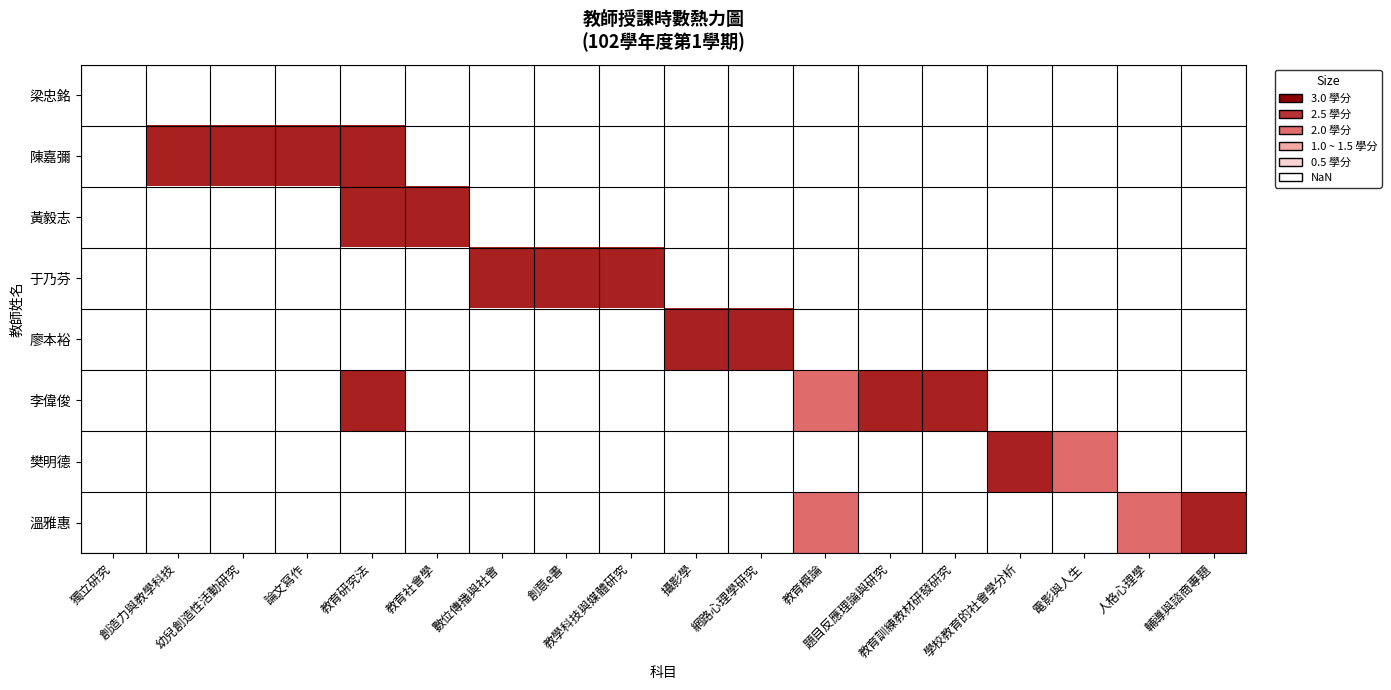

Between 數位傳播與社會 and 創意e書, which series saw the biggest shift?

于乃芬